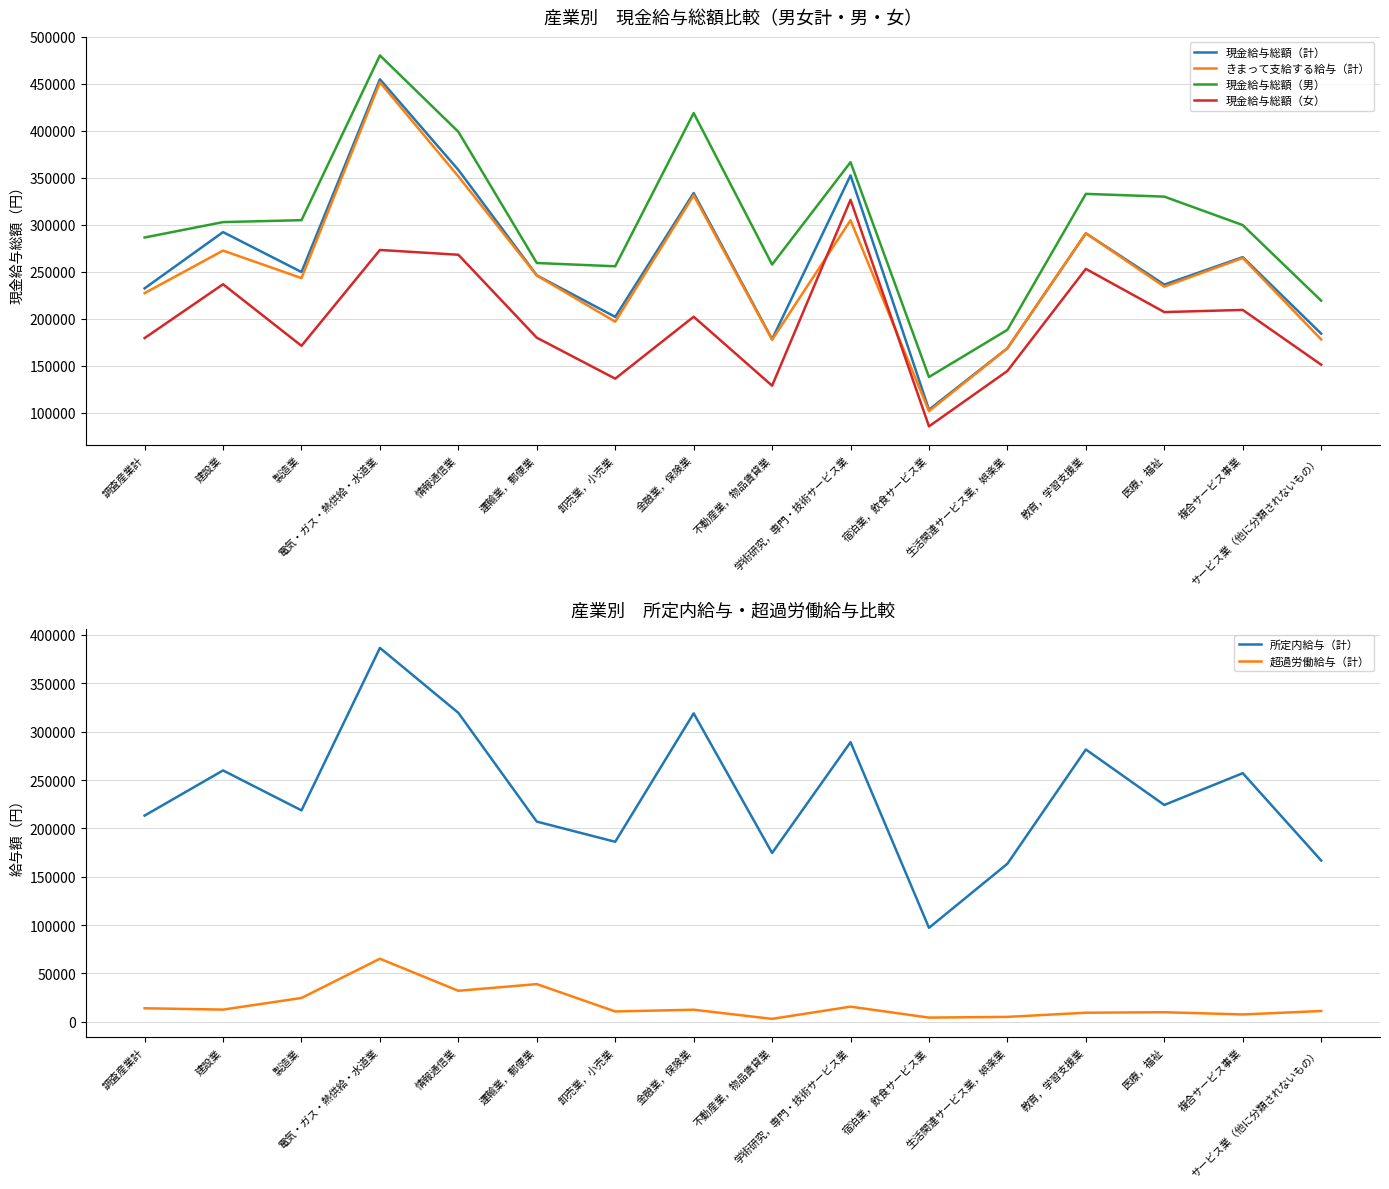

How many lines are shown in the chart?

6